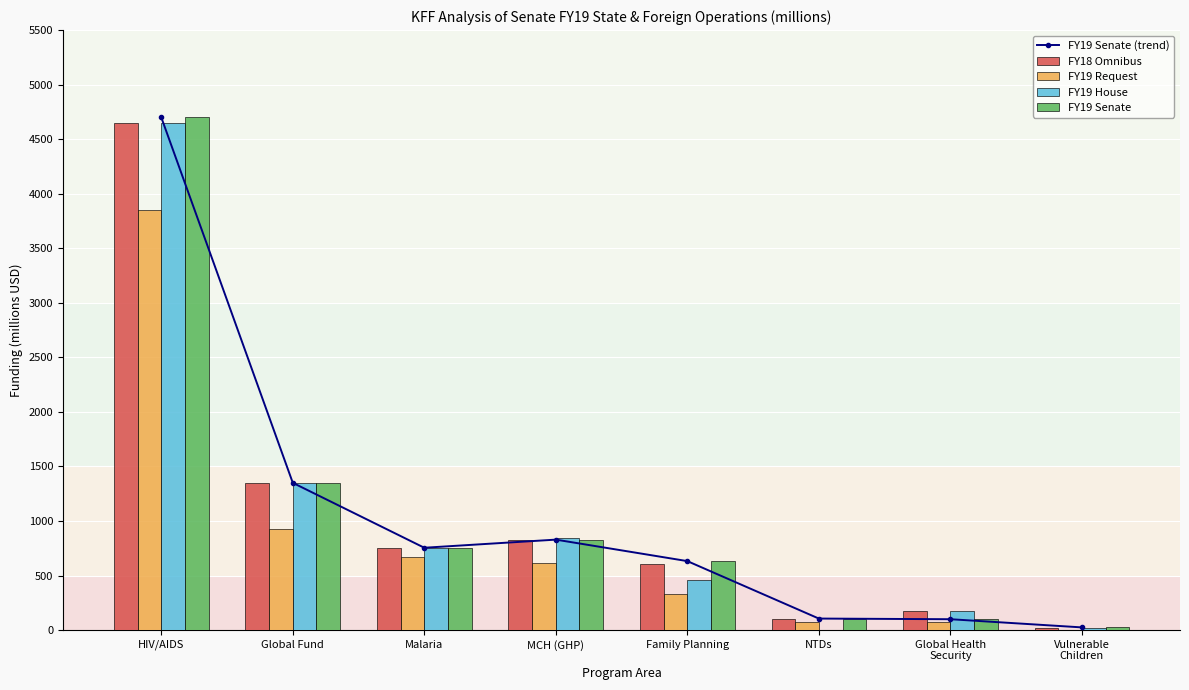

At which category does the chart reach its peak across all series?

HIV/AIDS